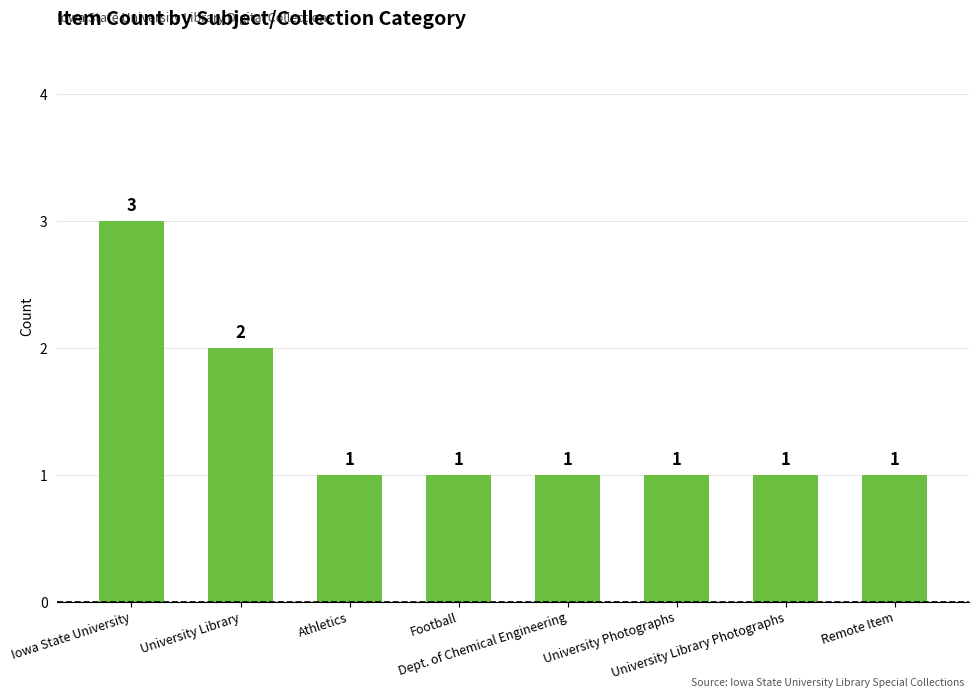

What is the minimum value shown in the chart?

1